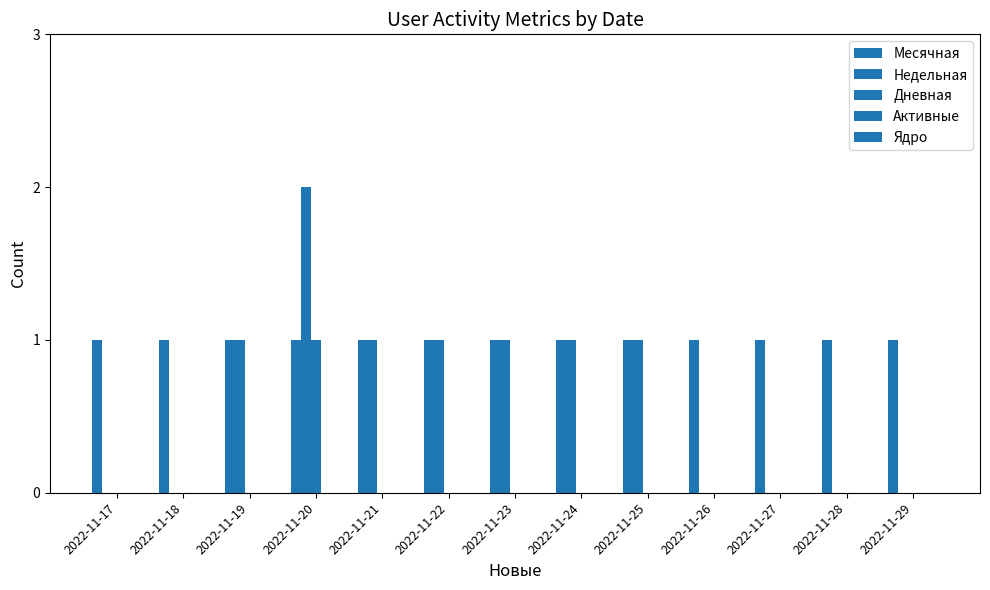

Rank the series at 2022-11-25 from lowest to highest value.

Дневная, Активные, Ядро, Месячная, Недельная